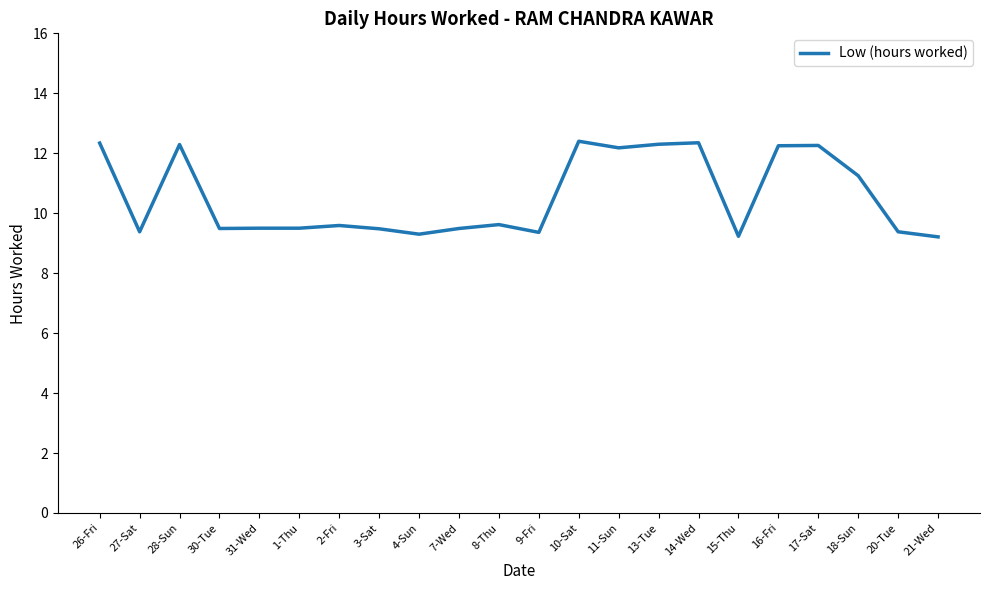

What is the ratio of the value at 30-Tue to the value at 2-Fri?

1.0